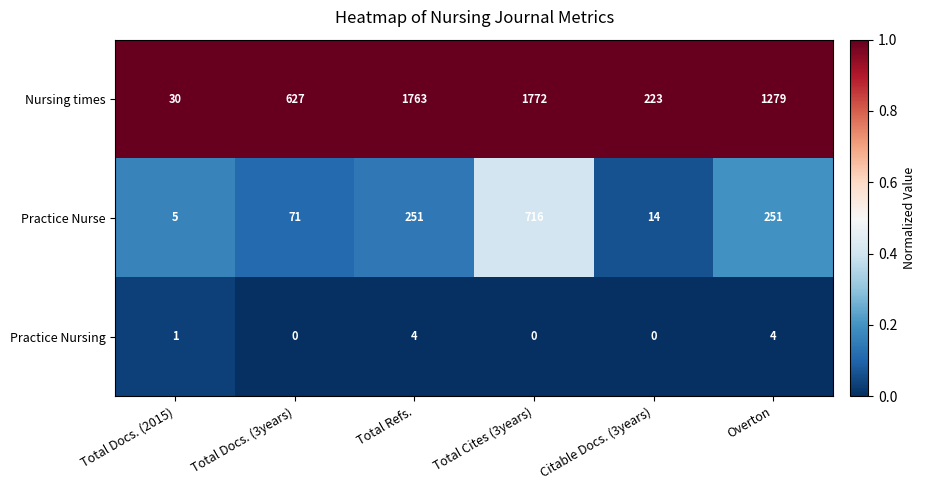

Rank the series by their average value, from highest to lowest.

Nursing times, Practice Nurse, Practice Nursing